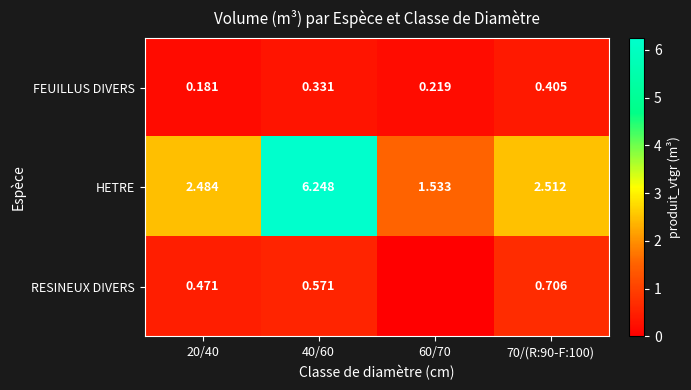

At 40/60, list the series in order from largest to smallest.

HETRE, RESINEUX DIVERS, FEUILLUS DIVERS